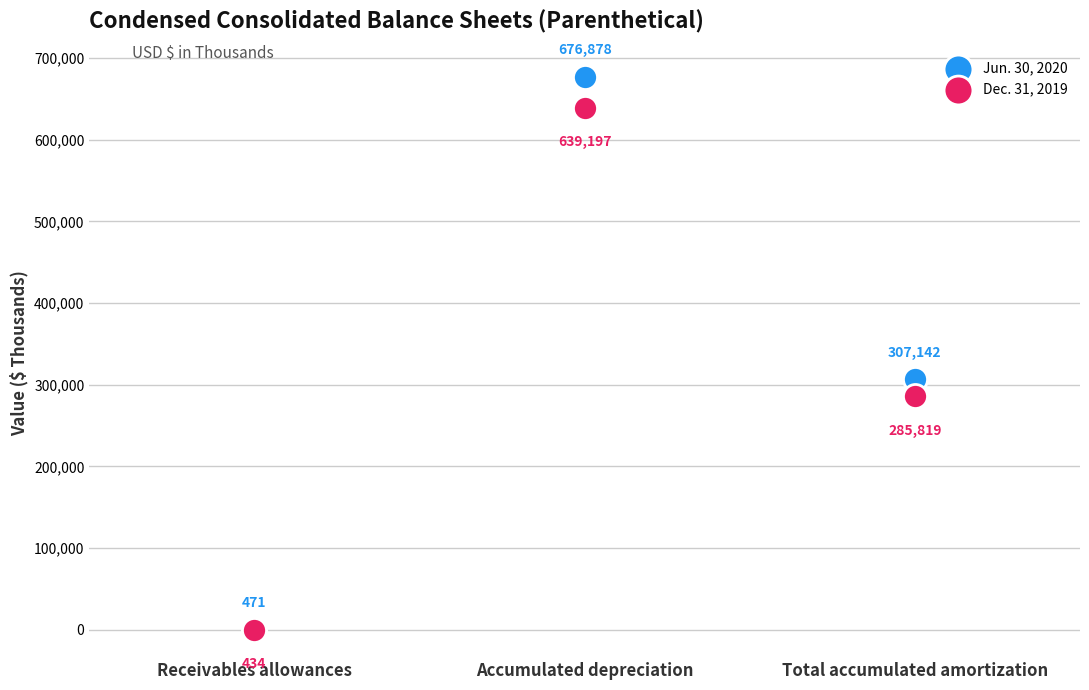

In the Dec. 31, 2019 series, what Y value is closest to 319815?

285819